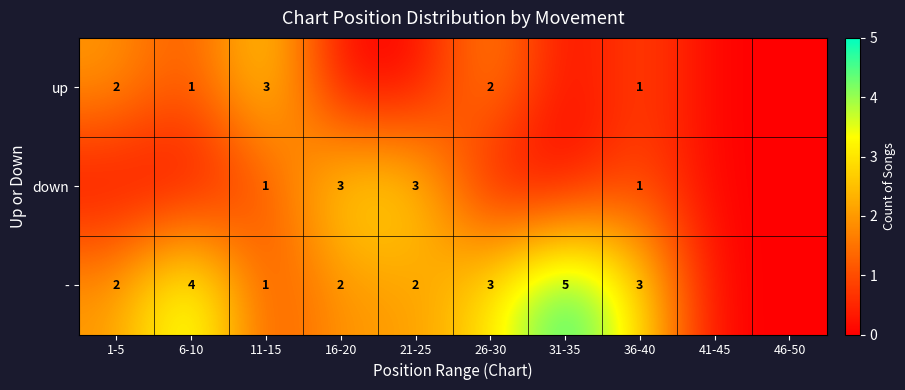

Which category has the highest value across all series?

31-35